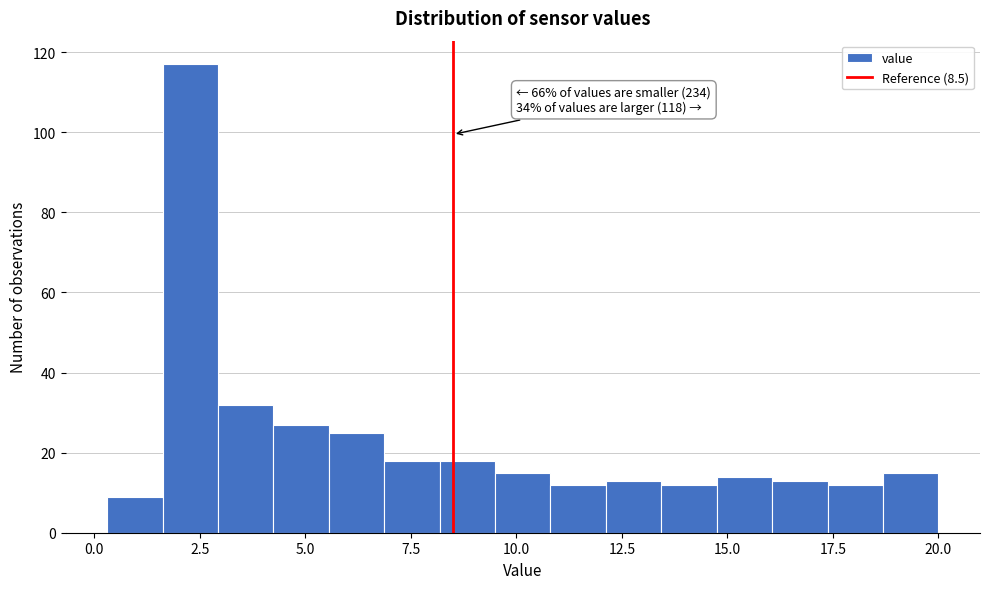

Around what value on the x-axis is the tallest bar? Give the approximate position of its centre, as read against the axis.

2.5